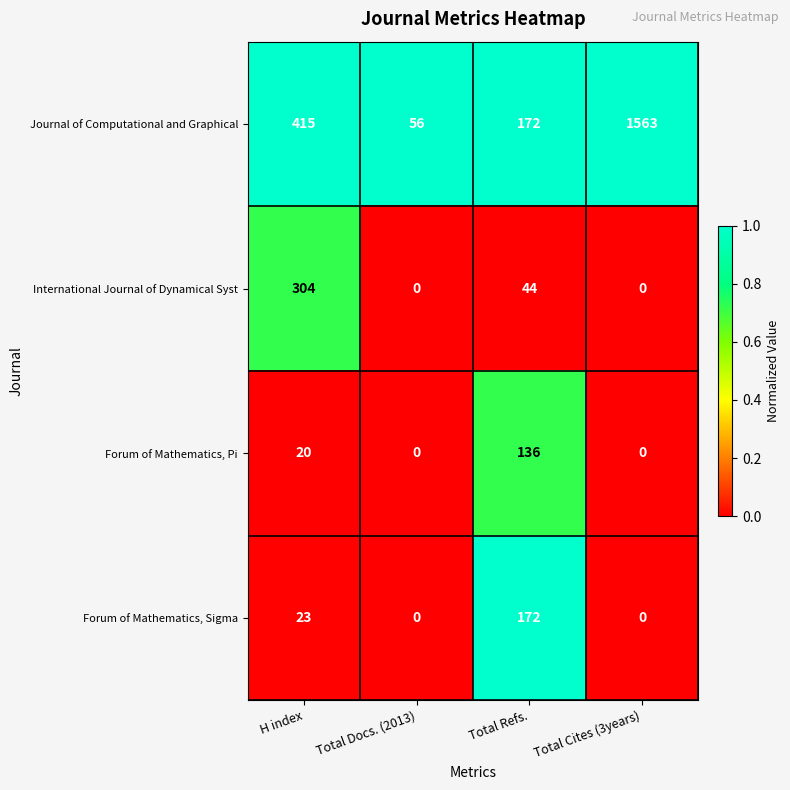

What is the difference between the highest and lowest values at Total Docs. (2013)?

56